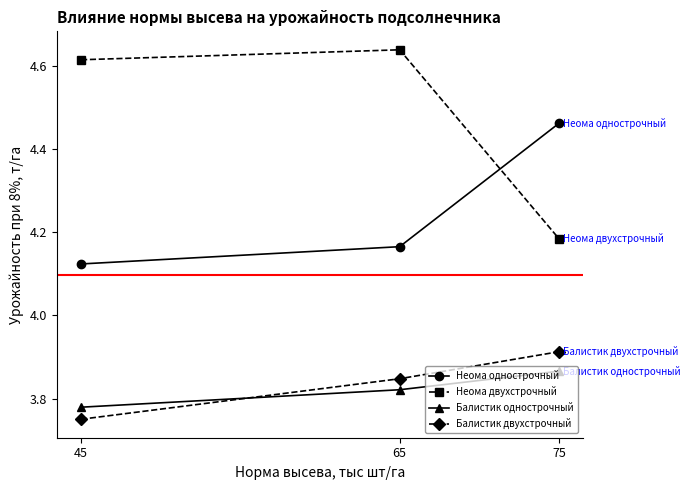

How many categories are shown in the chart?

3